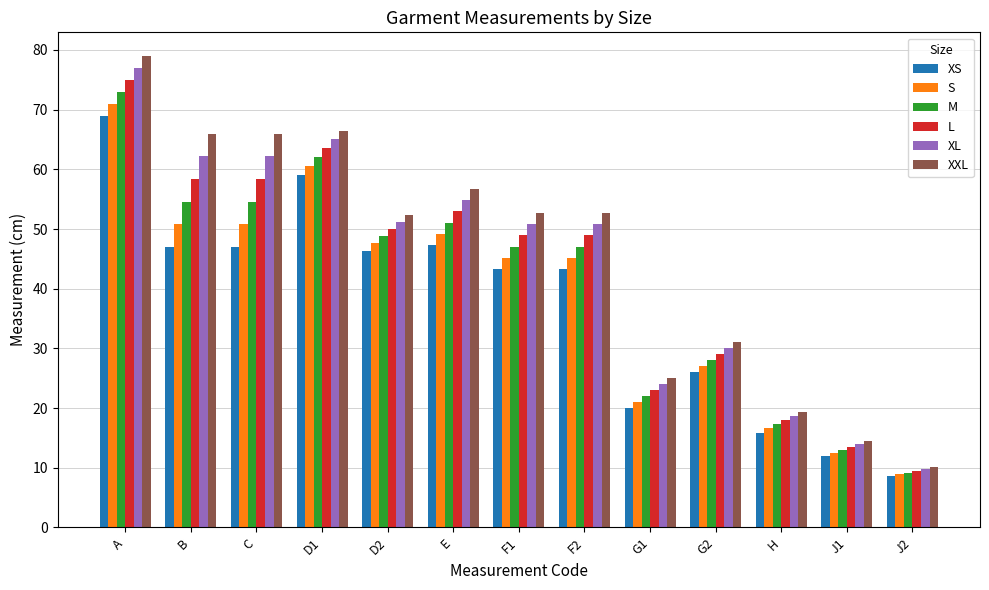

What are all the series names shown in the legend?

XS, S, M, L, XL, XXL